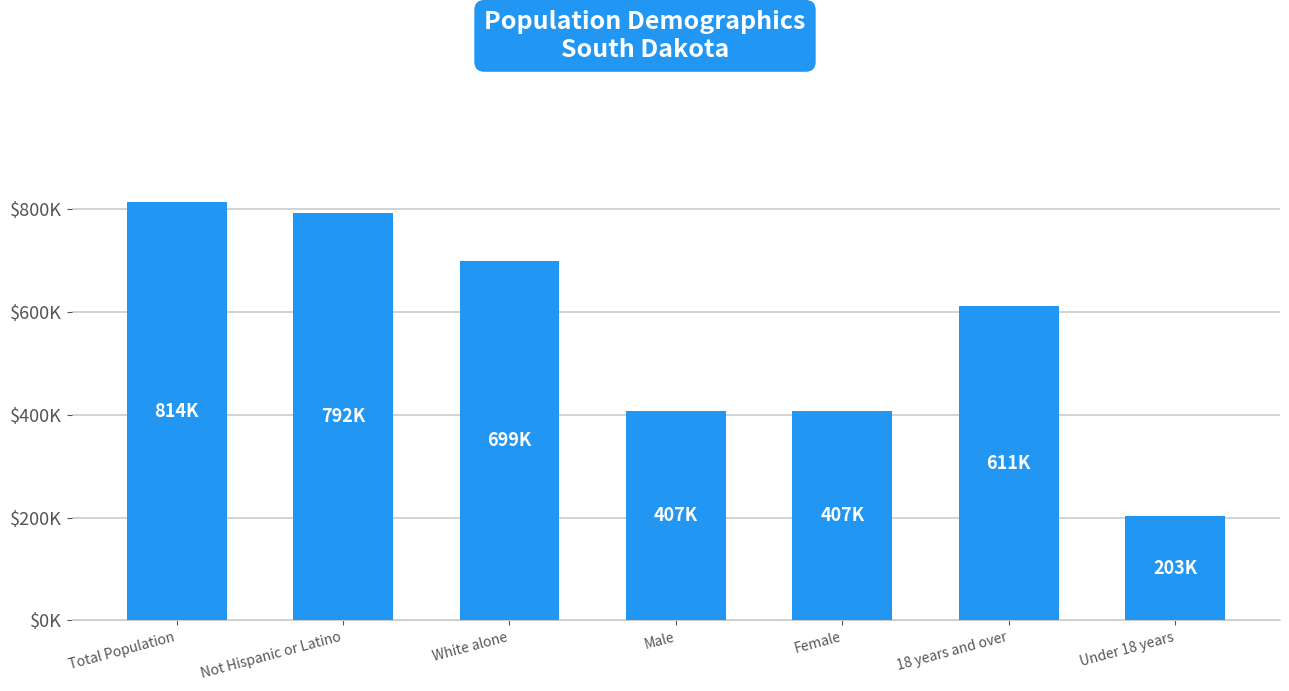

List the labels in order of value, smallest first.

Under 18 years, Female, Male, 18 years and over, White alone, Not Hispanic or Latino, Total Population